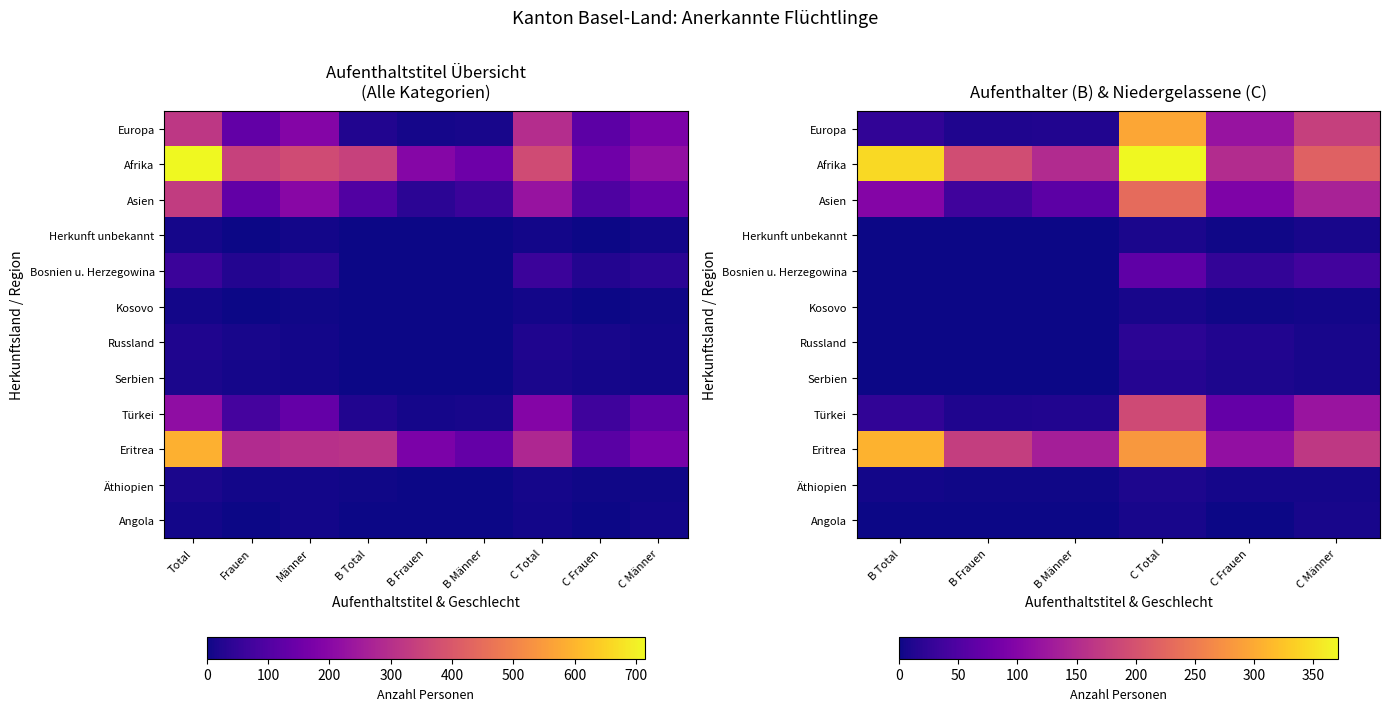

How many data points does each series have?

6